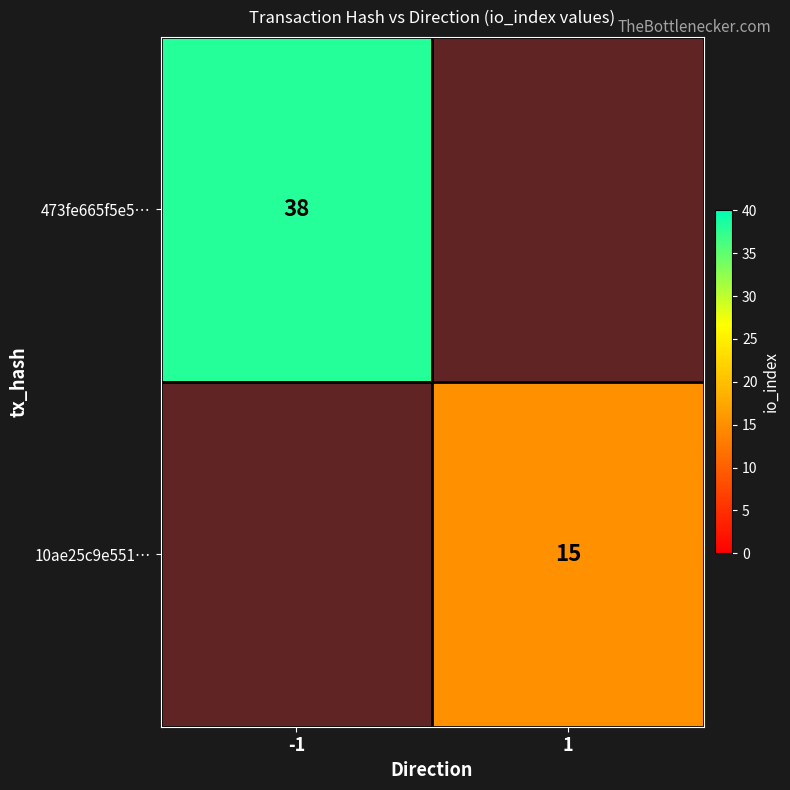

Between 1 and -1, which is larger?

-1